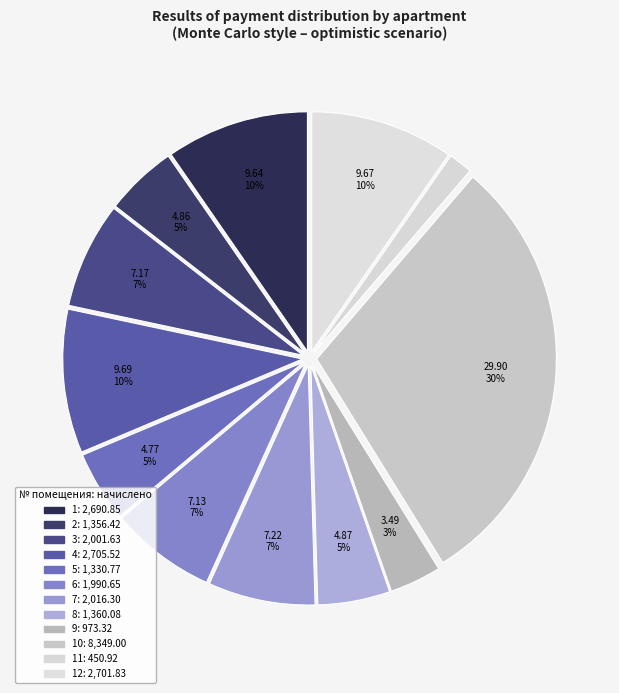

How many slices are in this pie chart?

12